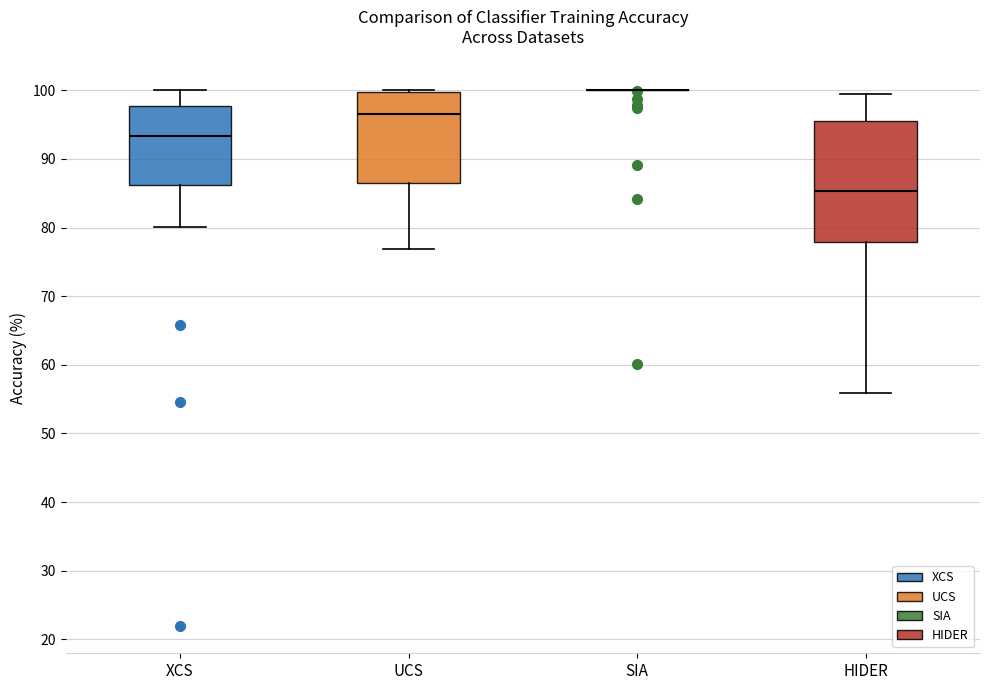

Reading left to right, read every box against the y-axis: the position of its median line, the range the box covers, and the ends of its whiskers. The values are not printed on the chart, so give them approximately, as read against the axis.

XCS: median 93, box 86 to 98, whiskers 80 to 100
UCS: median 97, box 87 to 100, whiskers 77 to 100
SIA: box collapsed to a line at 100, whiskers 100 to 100
HIDER: median 85, box 78 to 96, whiskers 56 to 99